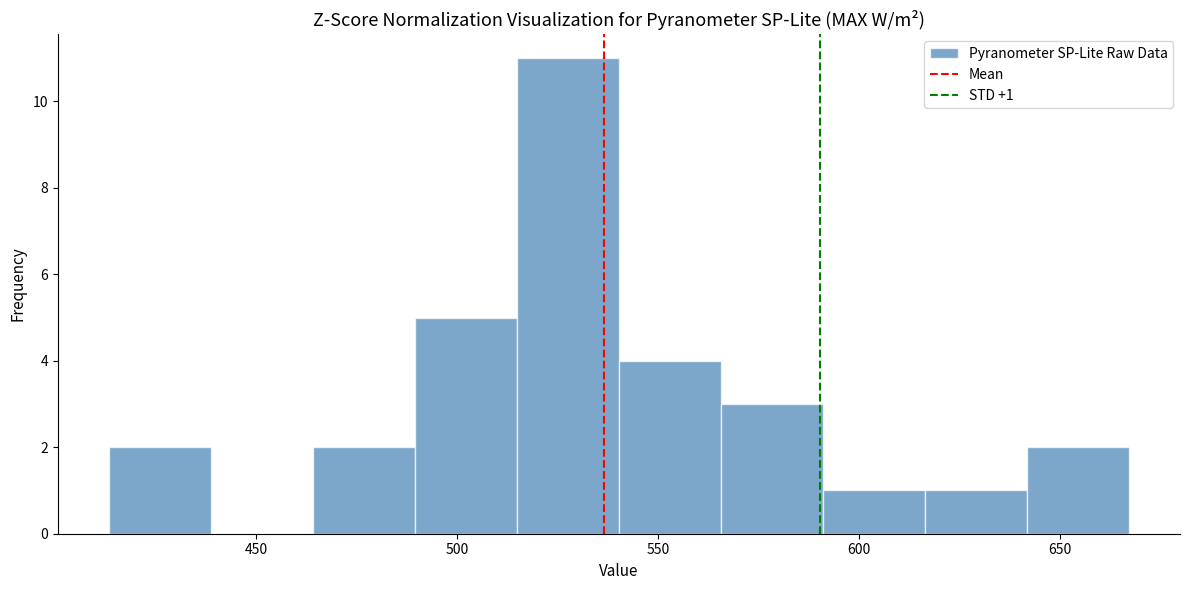

Over which range of the x-axis is the bar tallest?

515 to 540